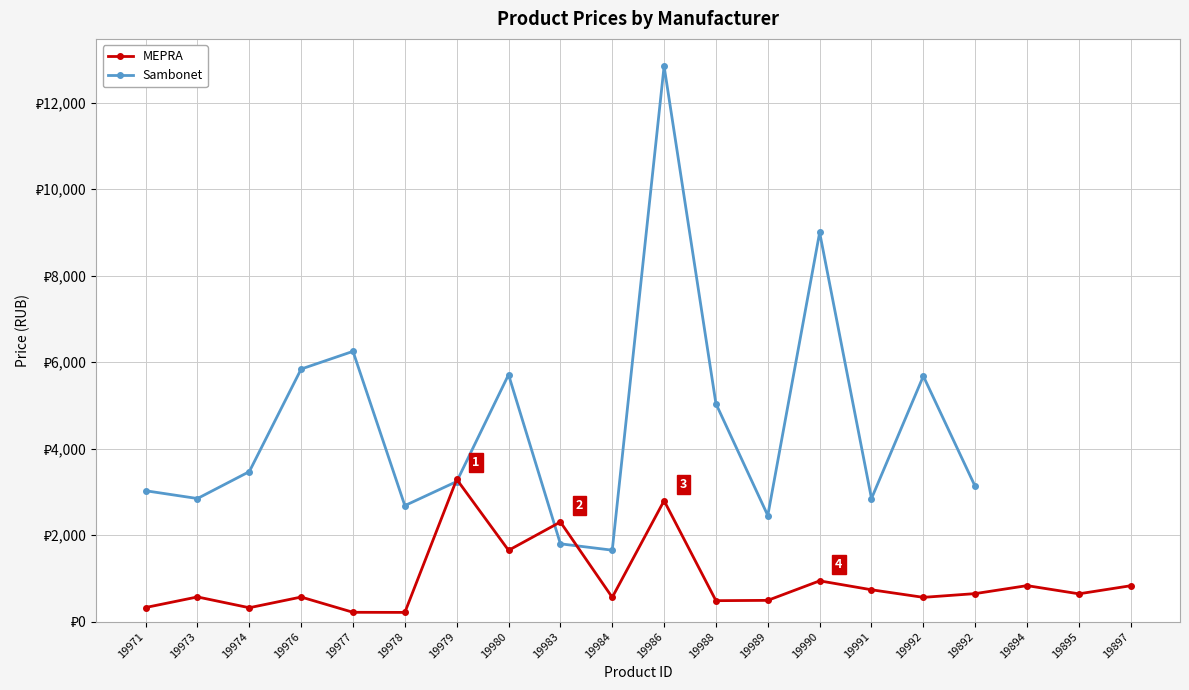

What is the minimum value shown in the chart?

213.6